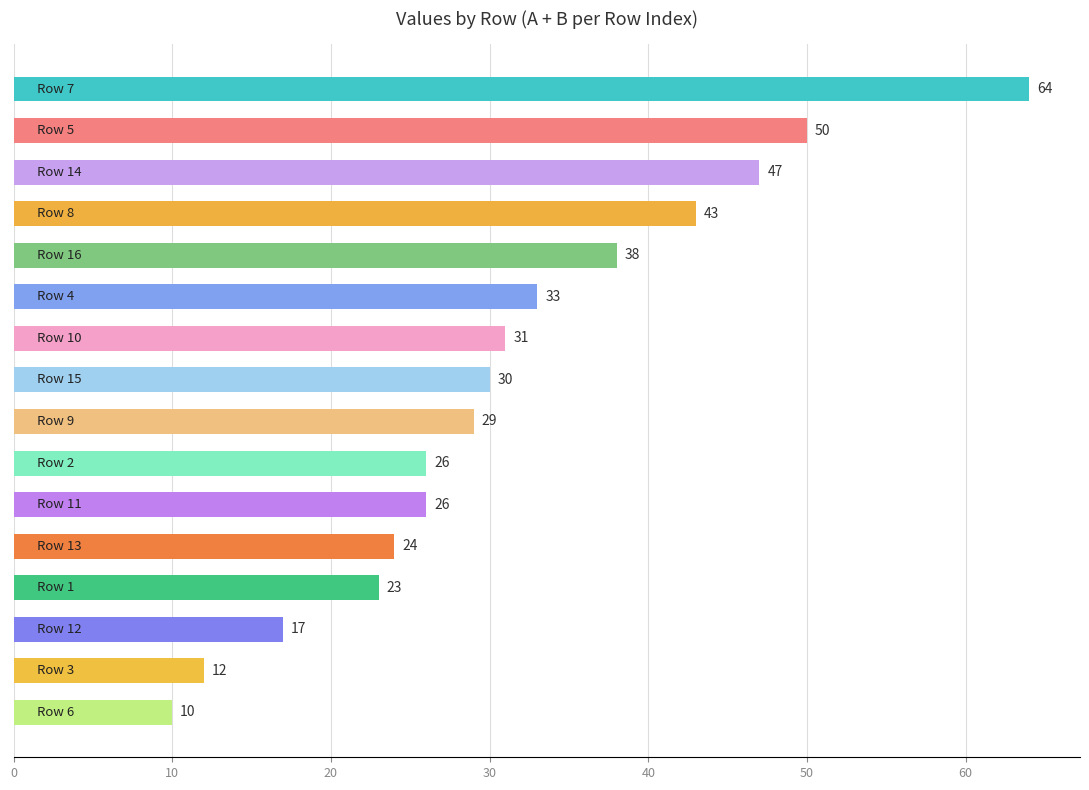

How many bars are there in total?

16